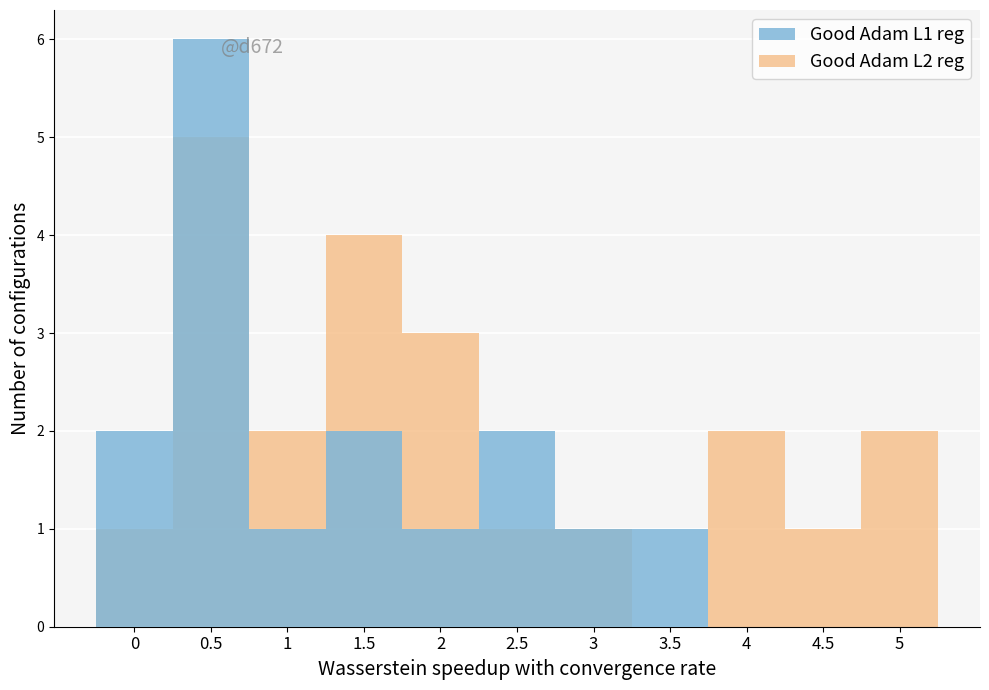

What is the spread (max minus min) of values at 1?

1